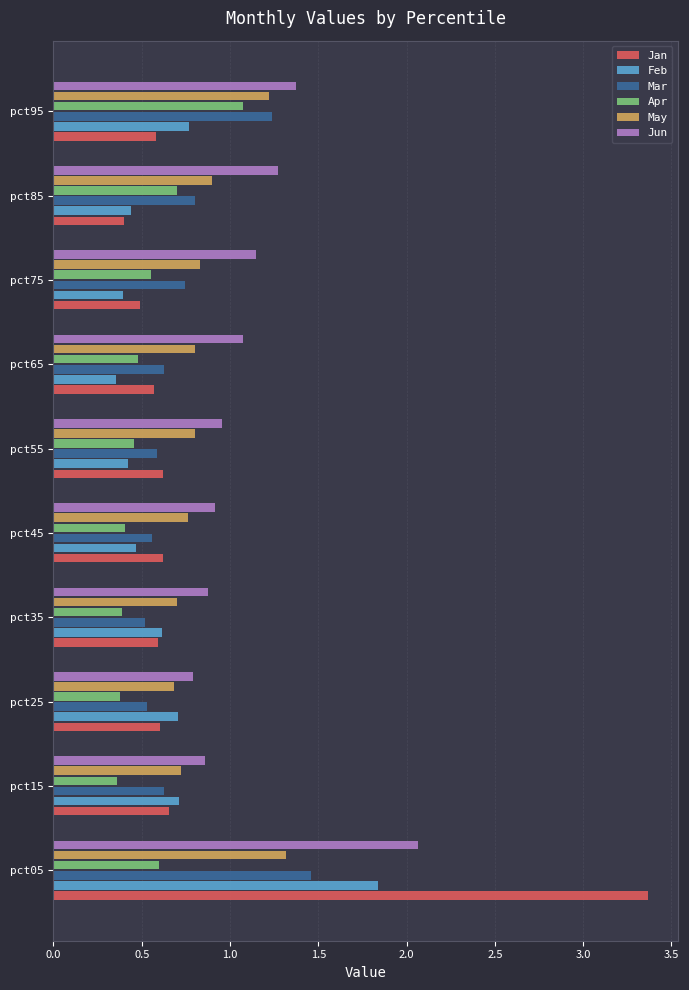

True or false: Feb has a value of 1.3 at pct95.

False